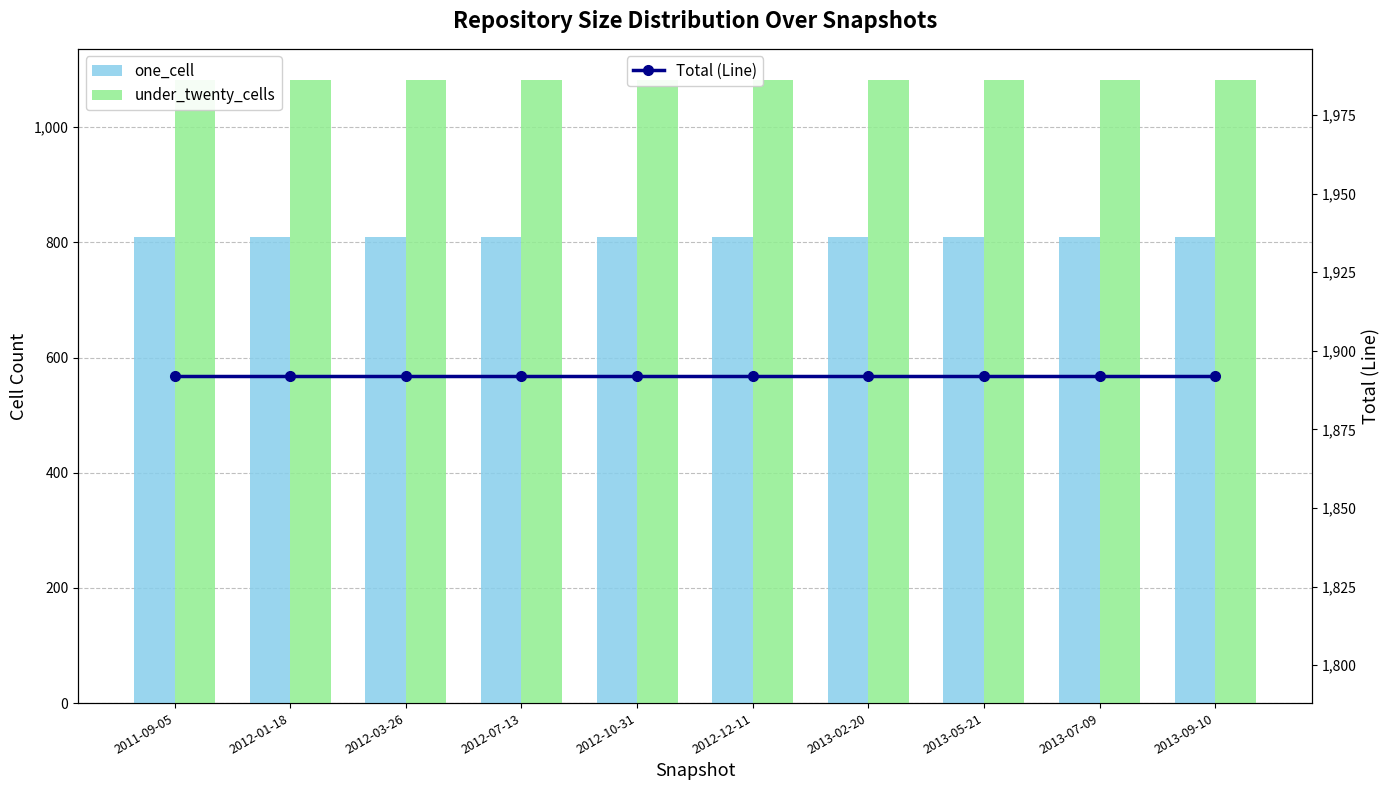

Which series has the widest spread of values?

one_cell